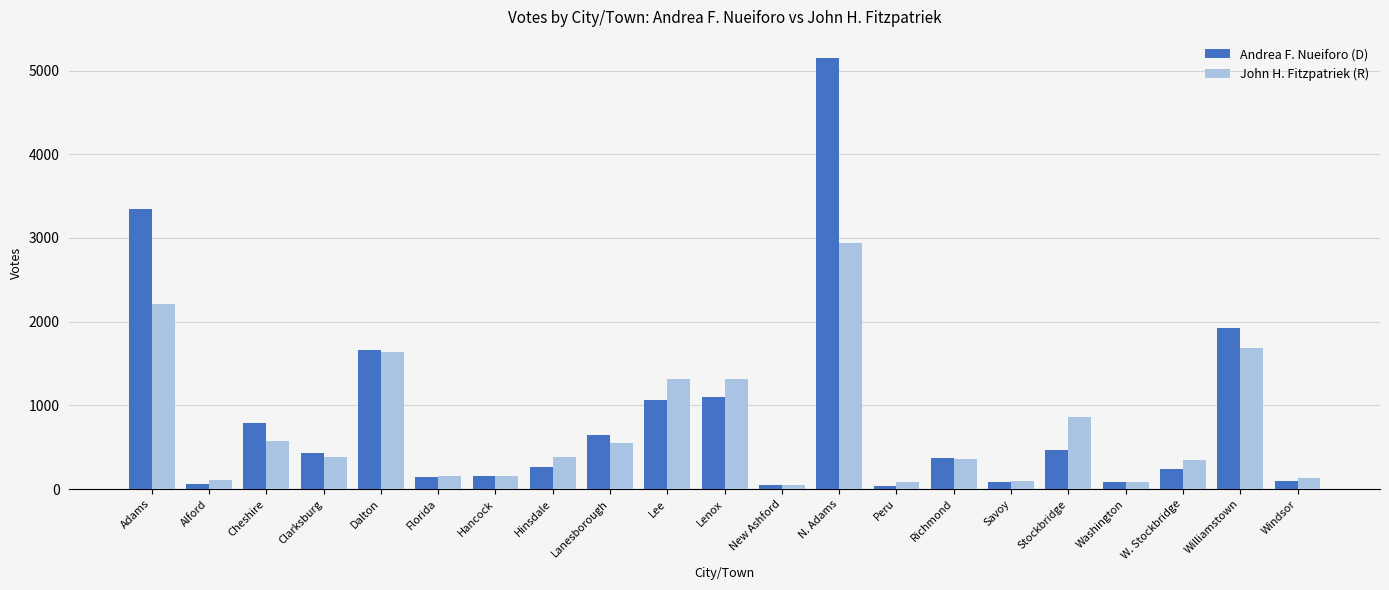

What is the difference between the Andrea F. Nueiforo (D) values at Washington and Lanesborough?

552